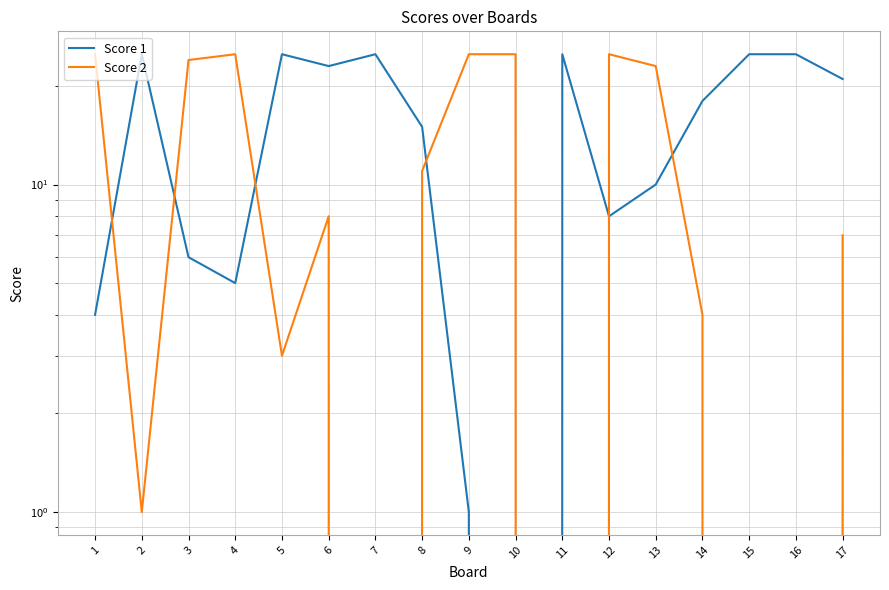

The value of Score 2 at 3 is 24. True or false?

True